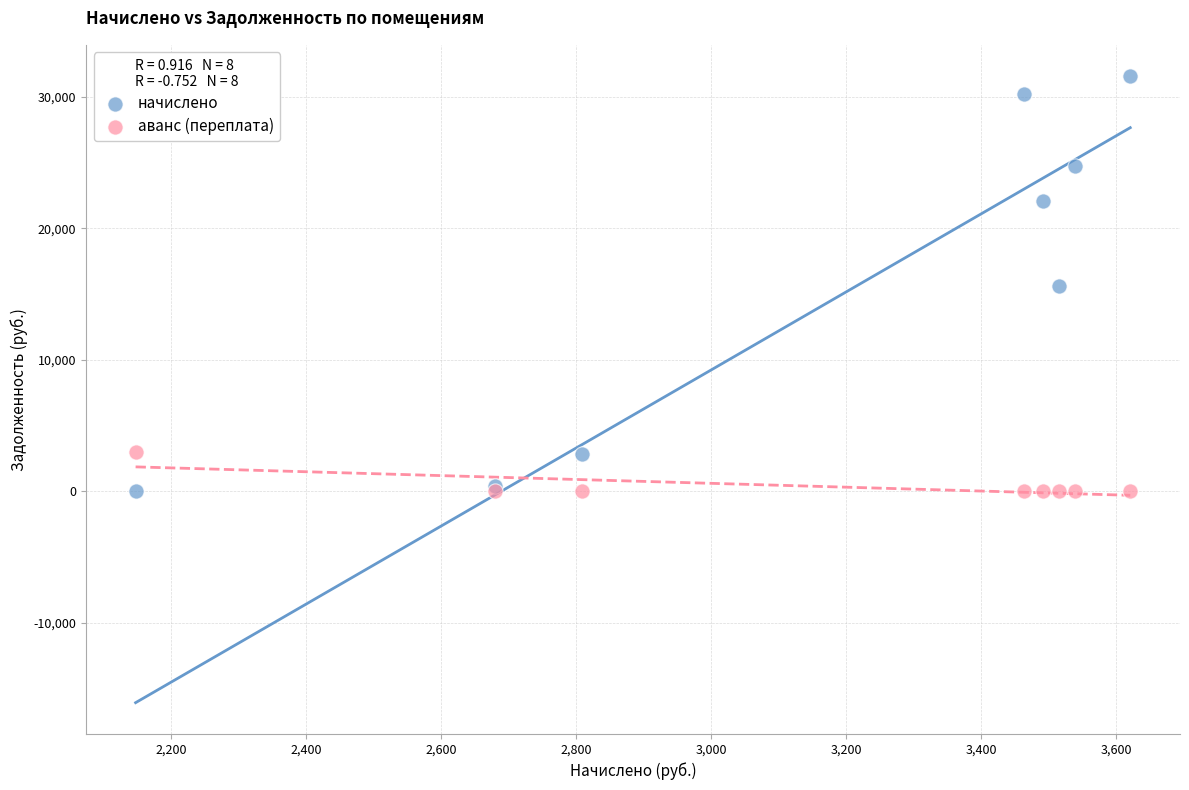

Which series has the widest spread of Y values?

начислено